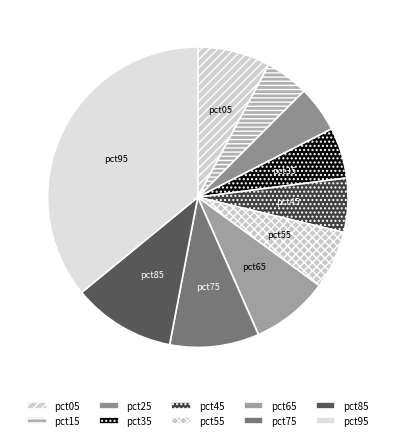

Combined, do pct35 and pct95 account for over 50%?

No